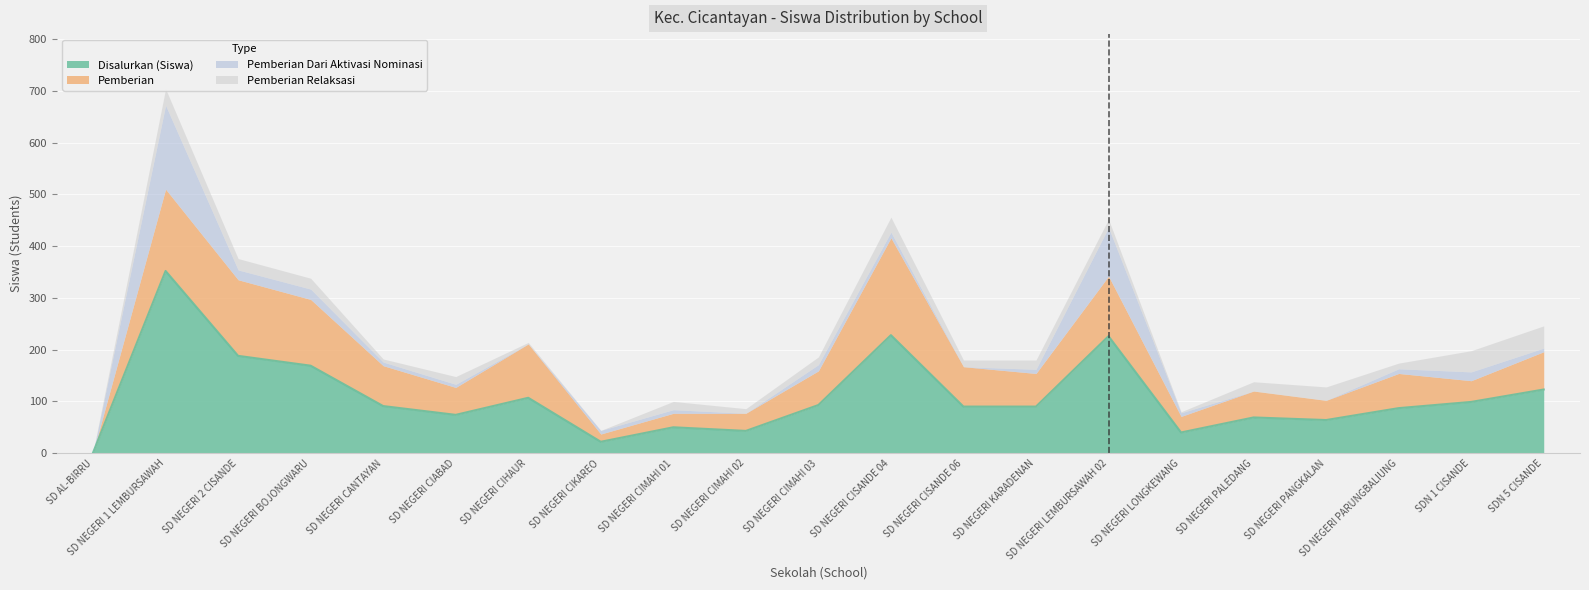

Read the Pemberian Relaksasi value at SD NEGERI CIMAHI 03, to the nearest 5.

15